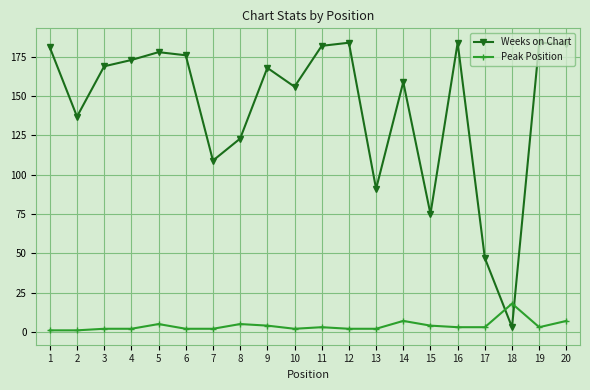

Where do Peak Position and Weeks on Chart first cross each other?

17 and 18